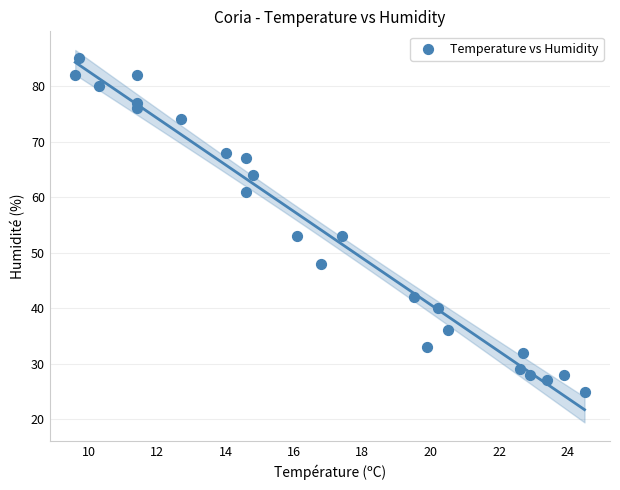

What is the range of Y values (max minus min)?

60